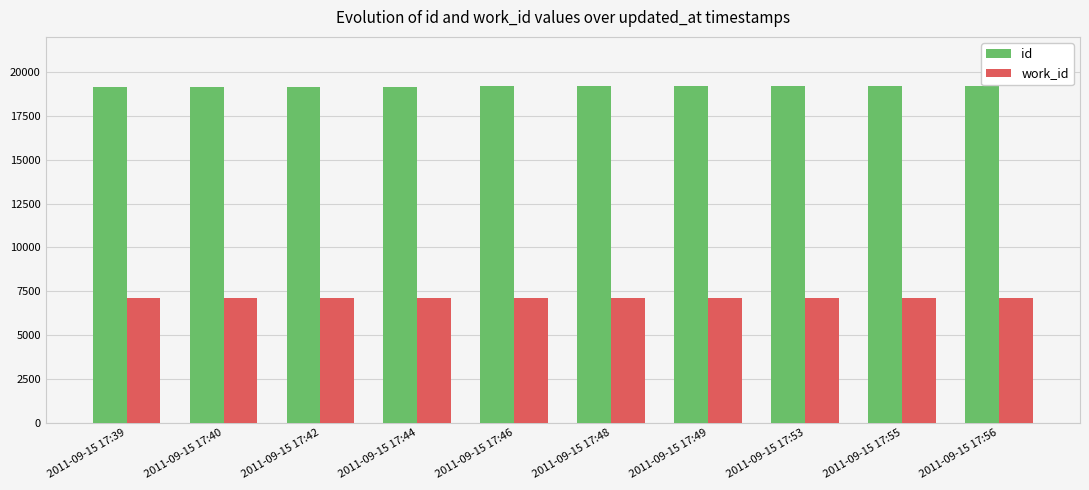

Which series has the largest total across all categories?

id